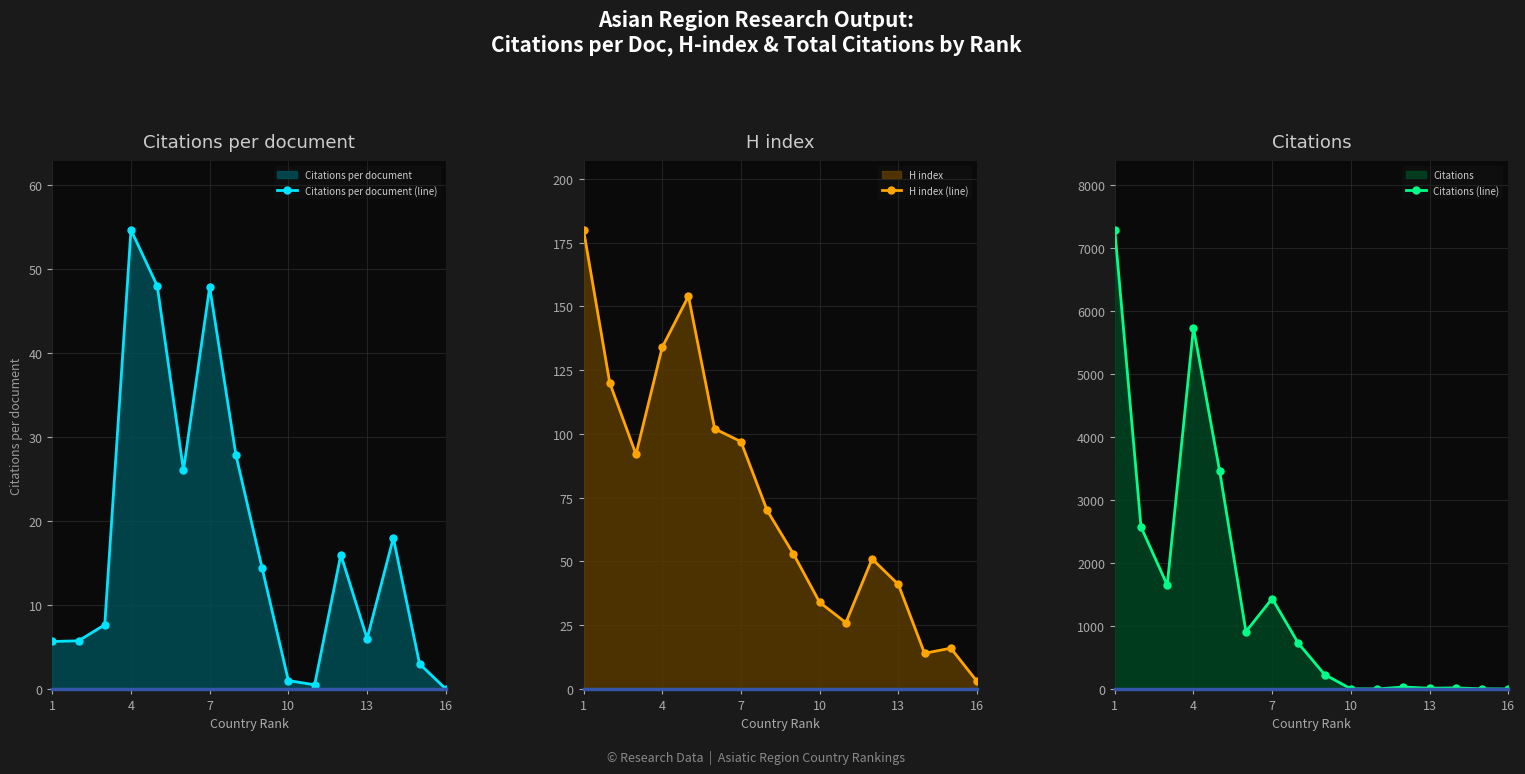

What is the difference between the maximum and minimum values in the Citations per document (line) series?

54.7